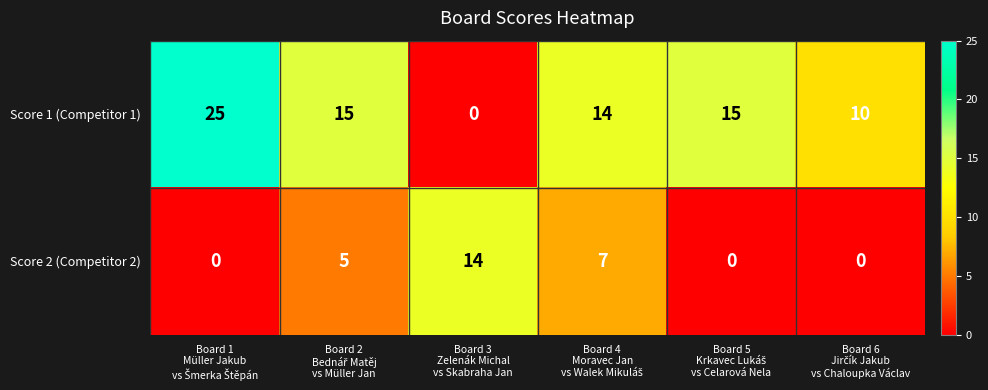

What is the sum of all Score 1 (Competitor 1) values?

79